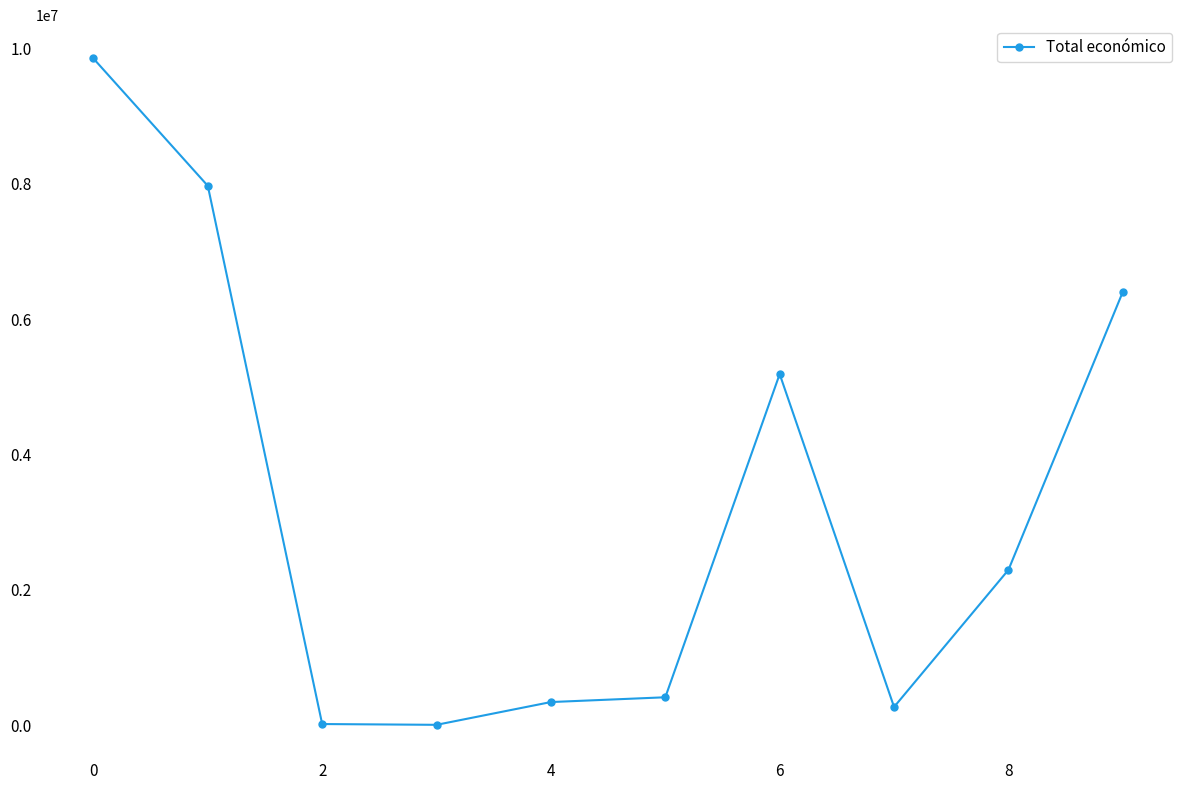

What is the maximum value shown in the chart?

9847932